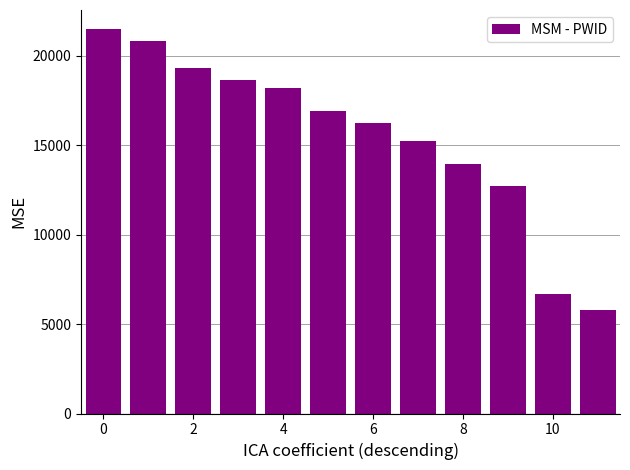

Reading left to right, transcribe all the data shown in this chart.

21471.2	20794.2	19321.1	18642.2	18208.1	16890.8	16256.0	15223.7	13926.5	12700.6	6701.3	5809.7